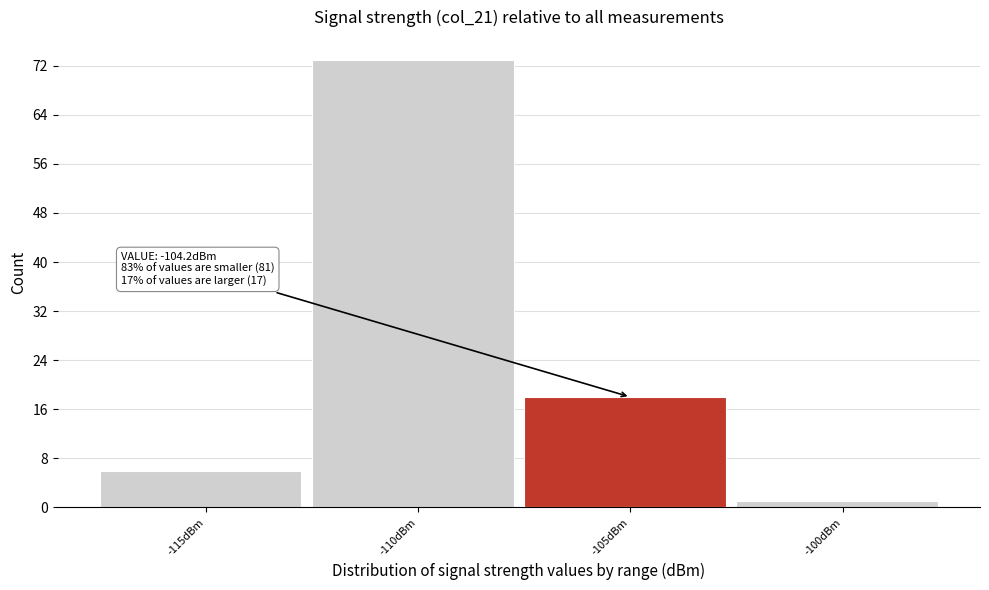

Reading left to right, what are all the values shown in this chart?

-115dBm=6	-110dBm=73	-105dBm=18	-100dBm=1